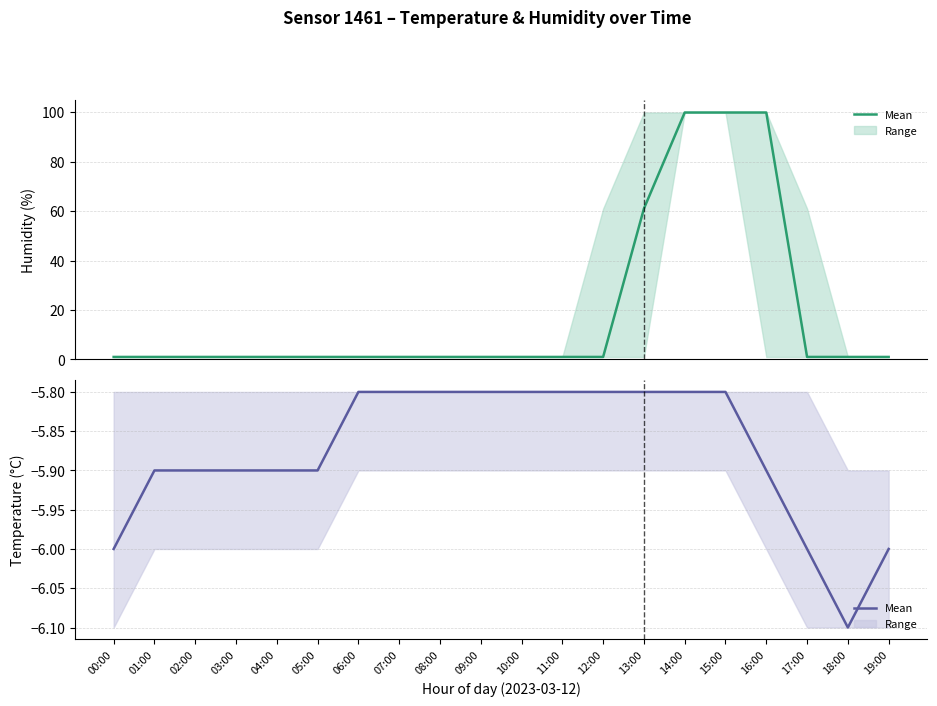

Rank the series at 03:00 from lowest to highest value.

Temperature (mean), Humidity (mean)